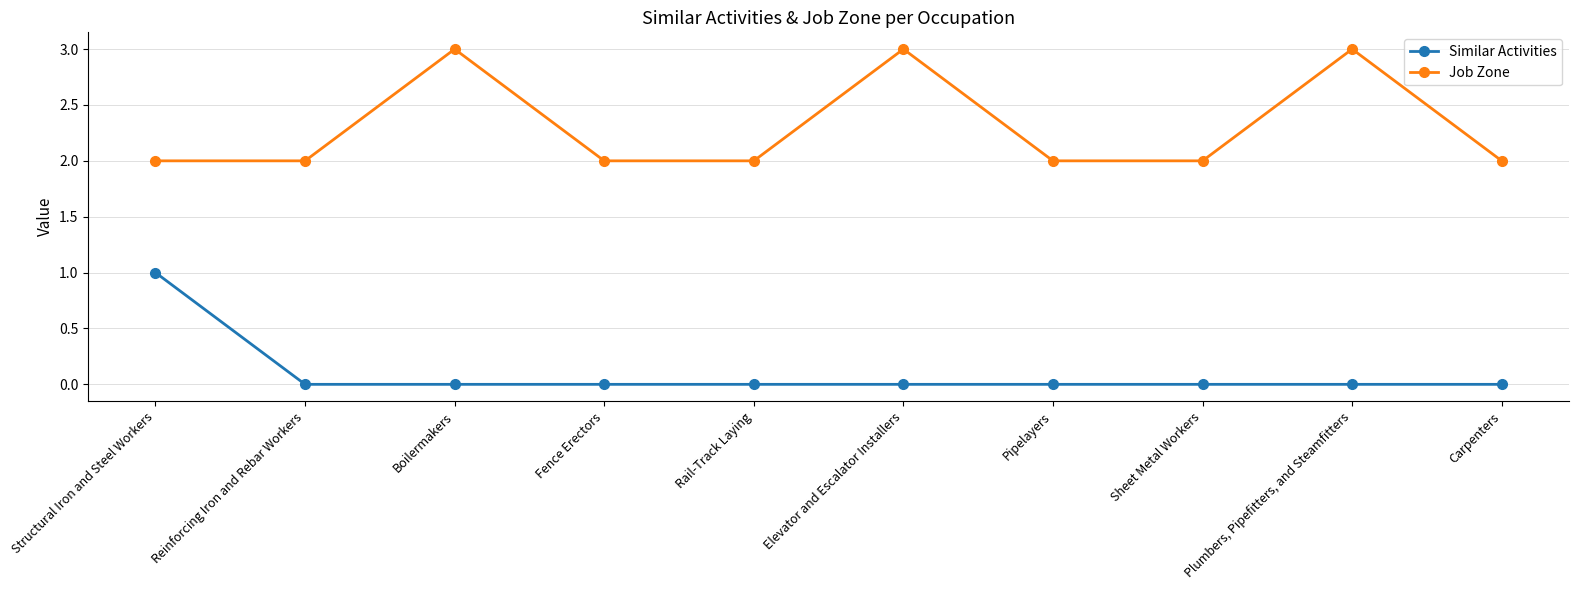

What is the label of the 2nd point from the left?

Reinforcing Iron and Rebar Workers